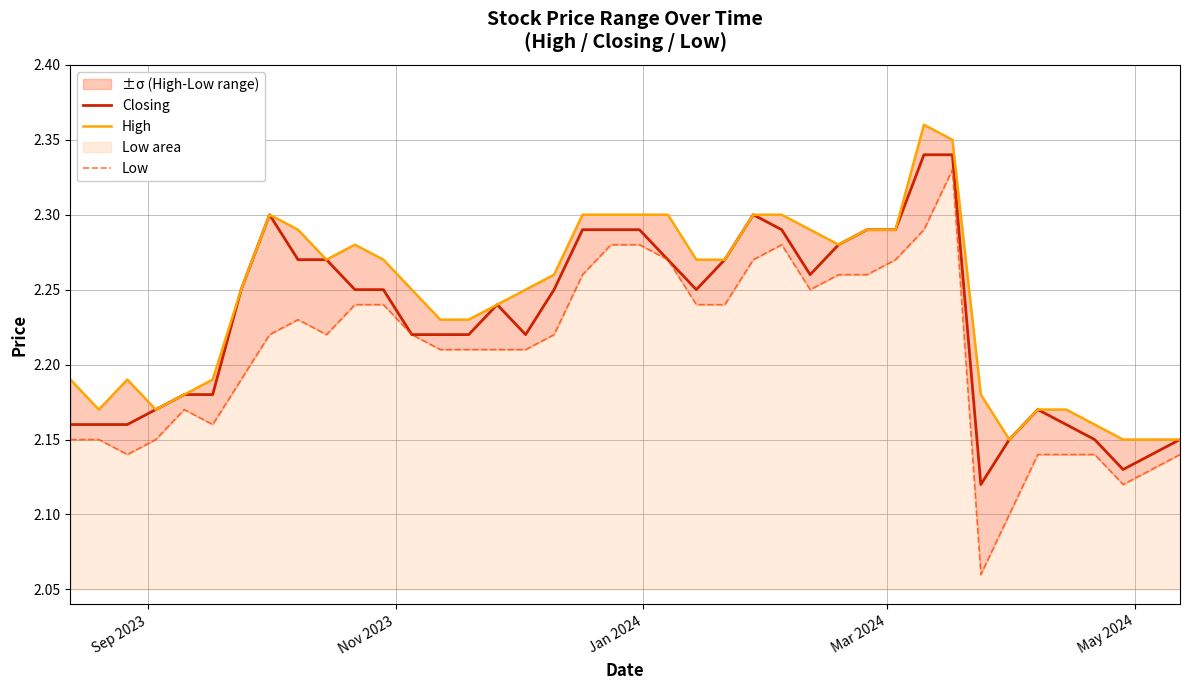

True or false: Low and Closing intersect in this chart.

False